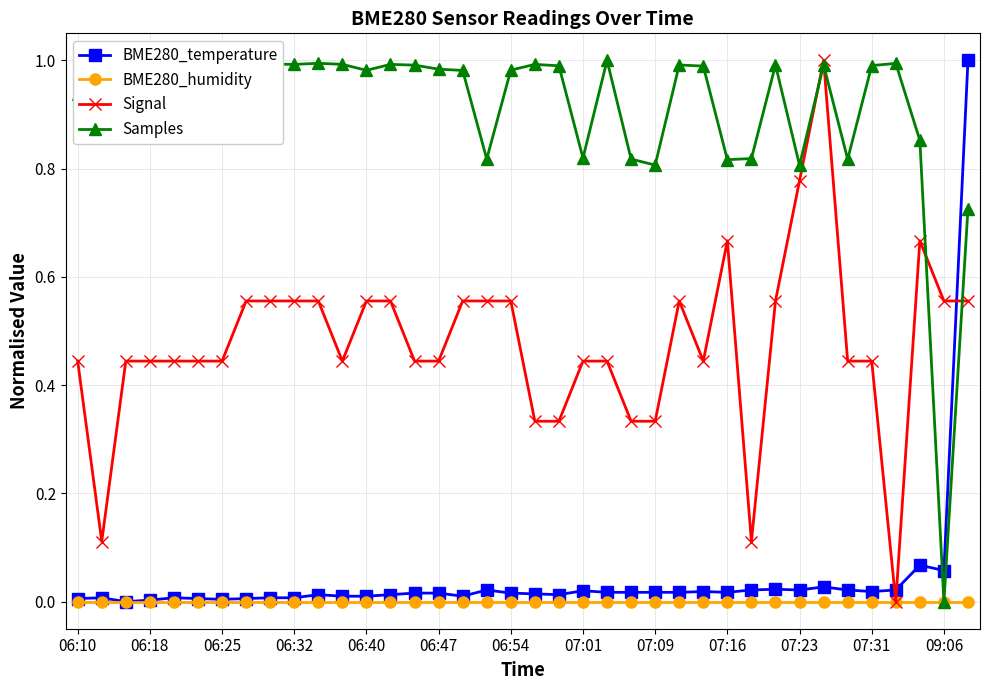

After their last crossing, which series has the higher values: Samples or BME280_temperature?

BME280_temperature